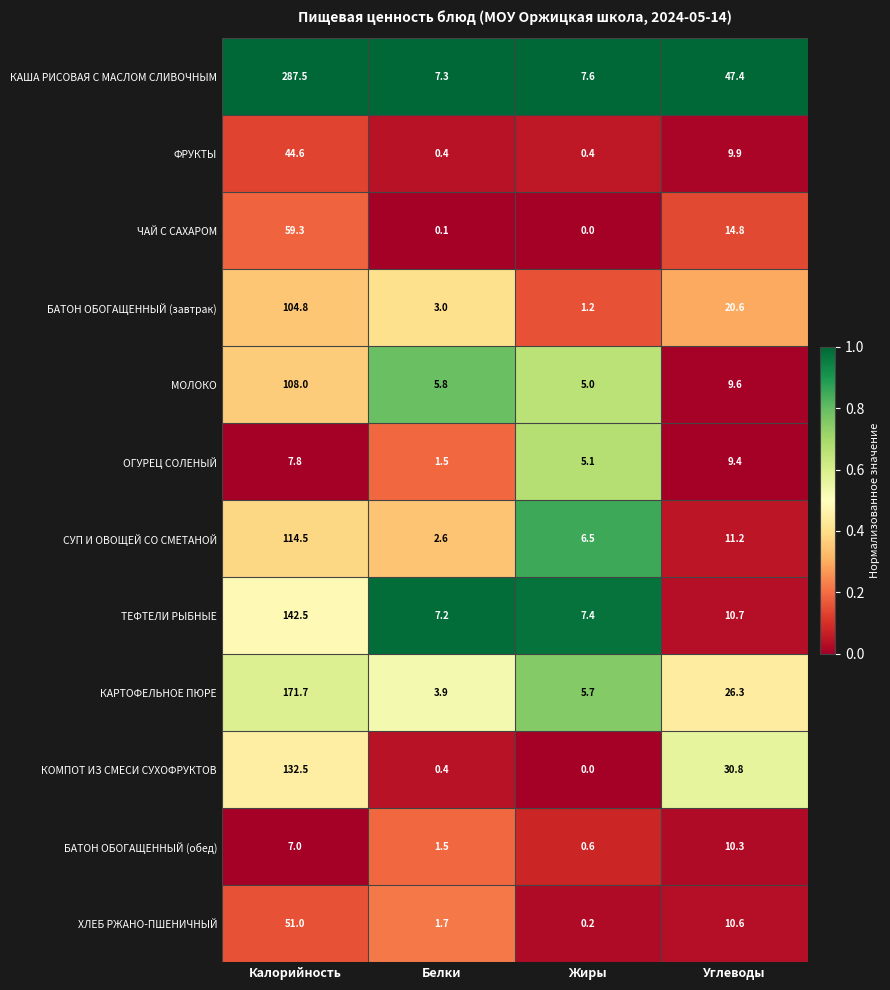

Where is ФРУКТЫ nearest to the value 22?

Углеводы